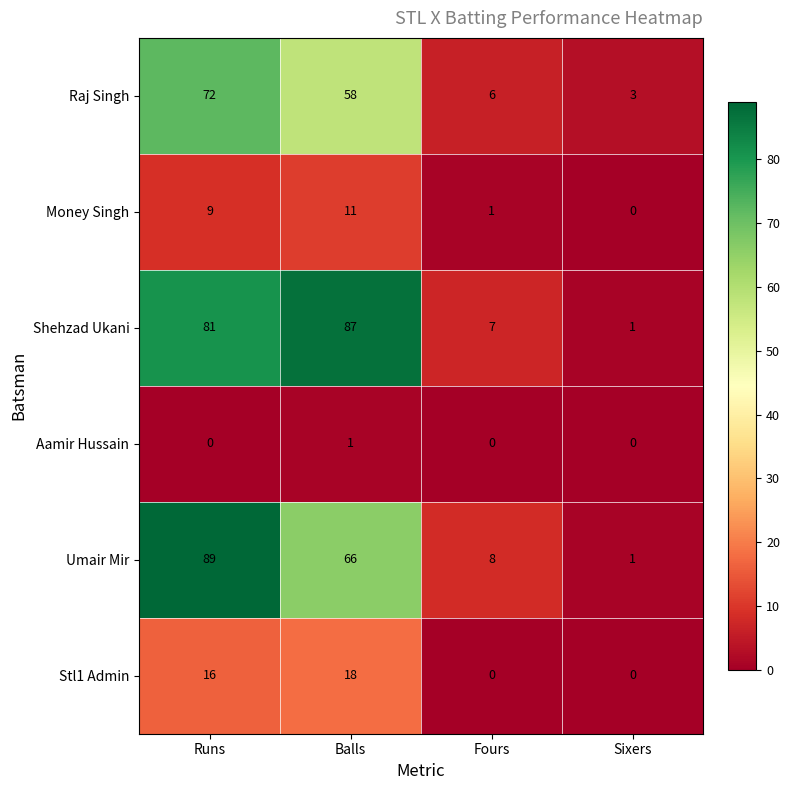

Which series has the largest total across all categories?

Shehzad Ukani